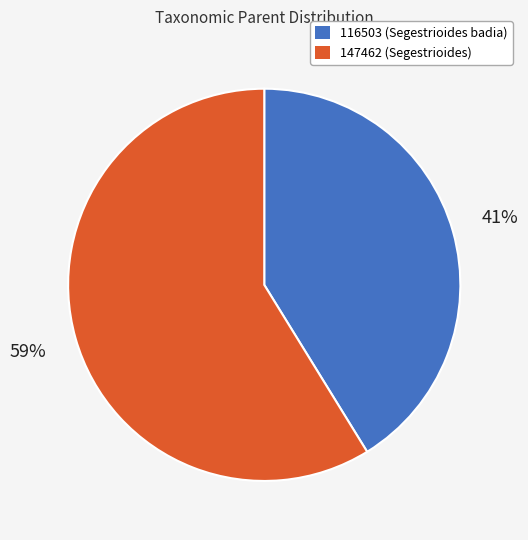

Does 147462 (Segestrioides) account for over 50% of the chart?

Yes